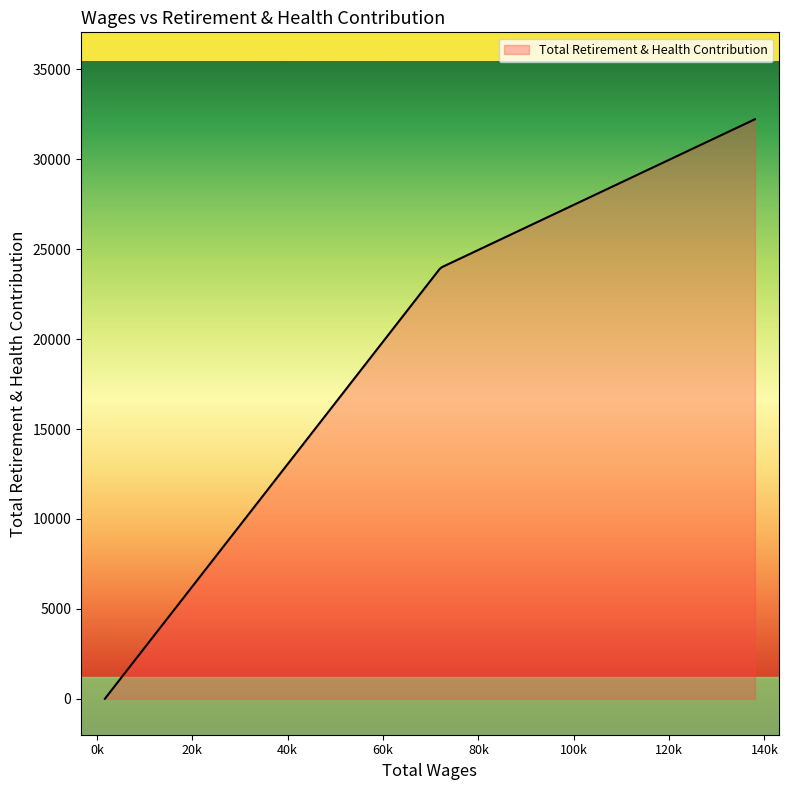

What is the difference between the maximum and minimum values?

32232.0